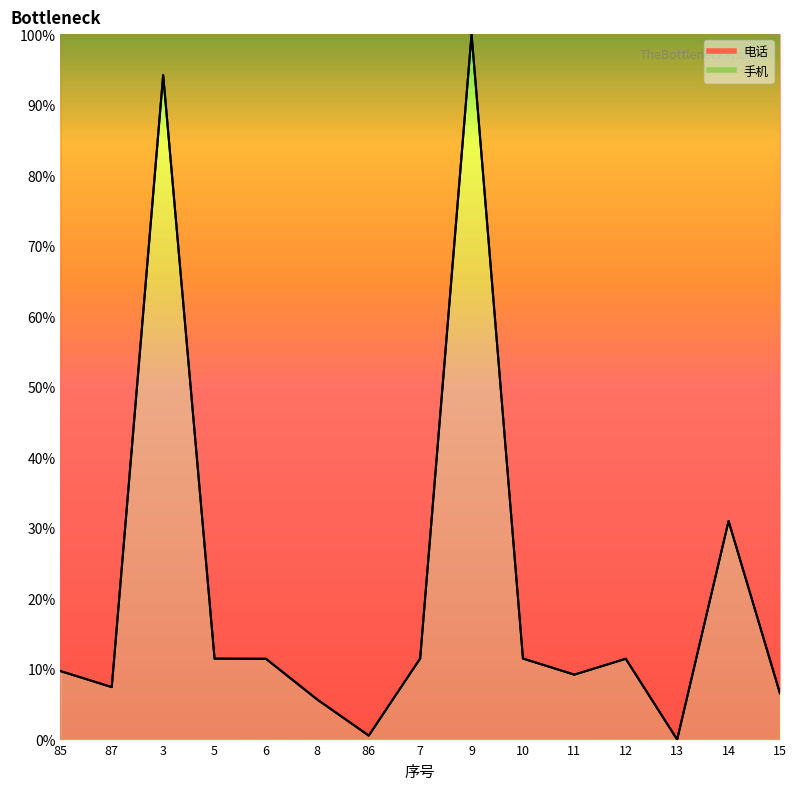

True or false: 电话 has more than 0 interior local peaks.

True